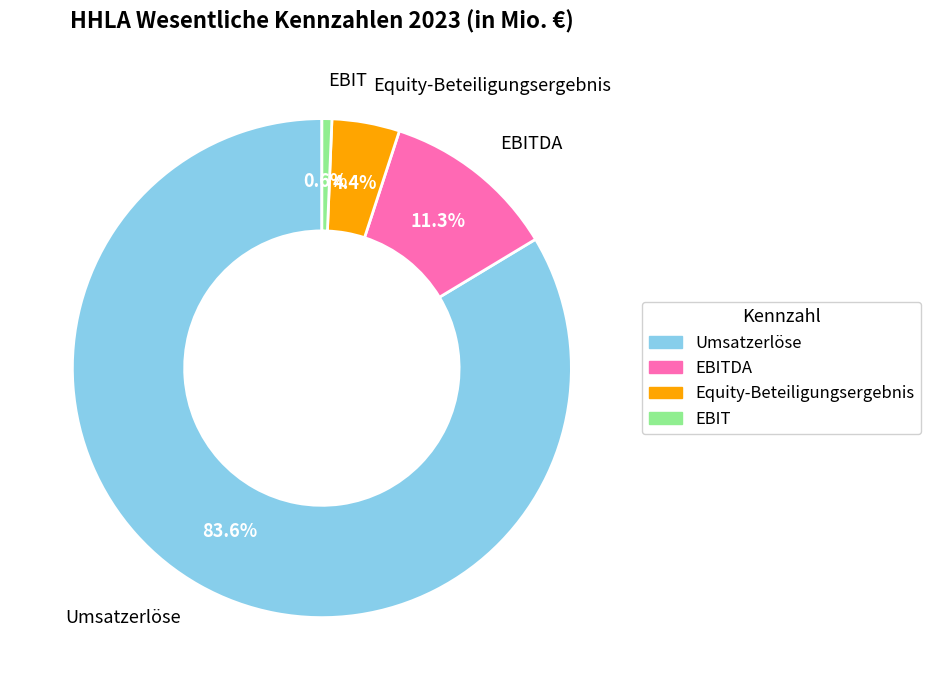

Is there a majority slice in this chart?

Yes